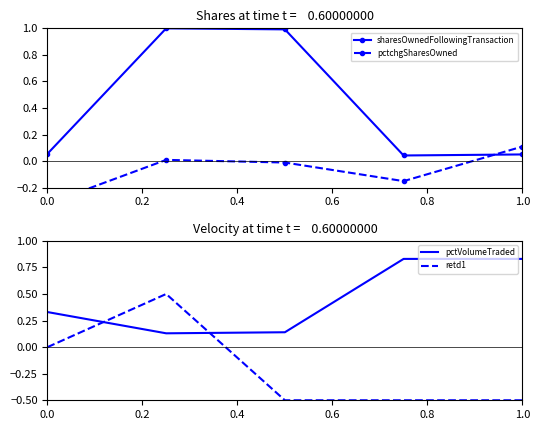

What is the average value of the retd1 series?

-0.2